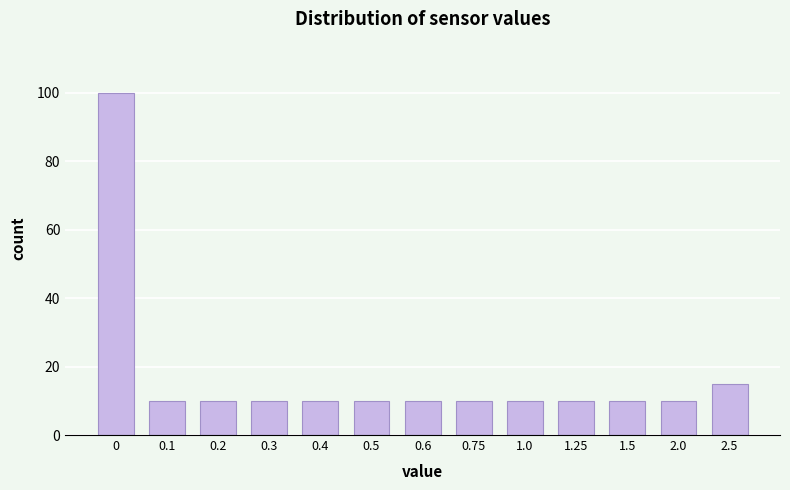

Reading left to right, what are all the values shown in this chart?

0=100	0.1=10	0.2=10	0.3=10	0.4=10	0.5=10	0.6=10	0.75=10	1.0=10	1.25=10	1.5=10	2.0=10	2.5=15